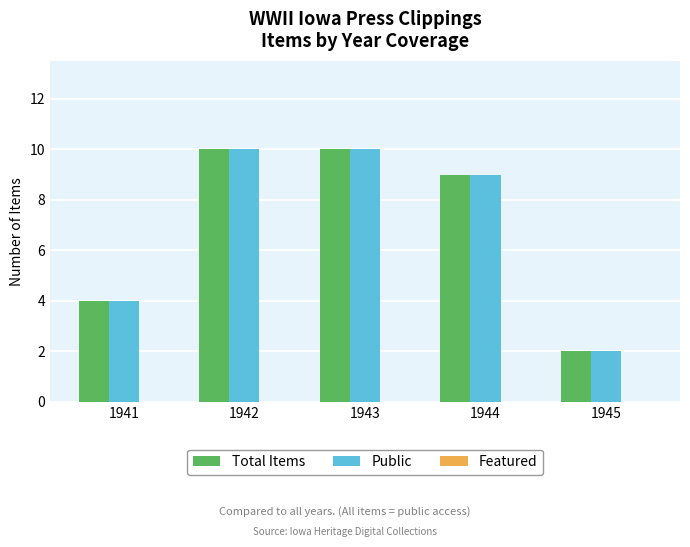

At how many categories does at least one series exceed 8?

3